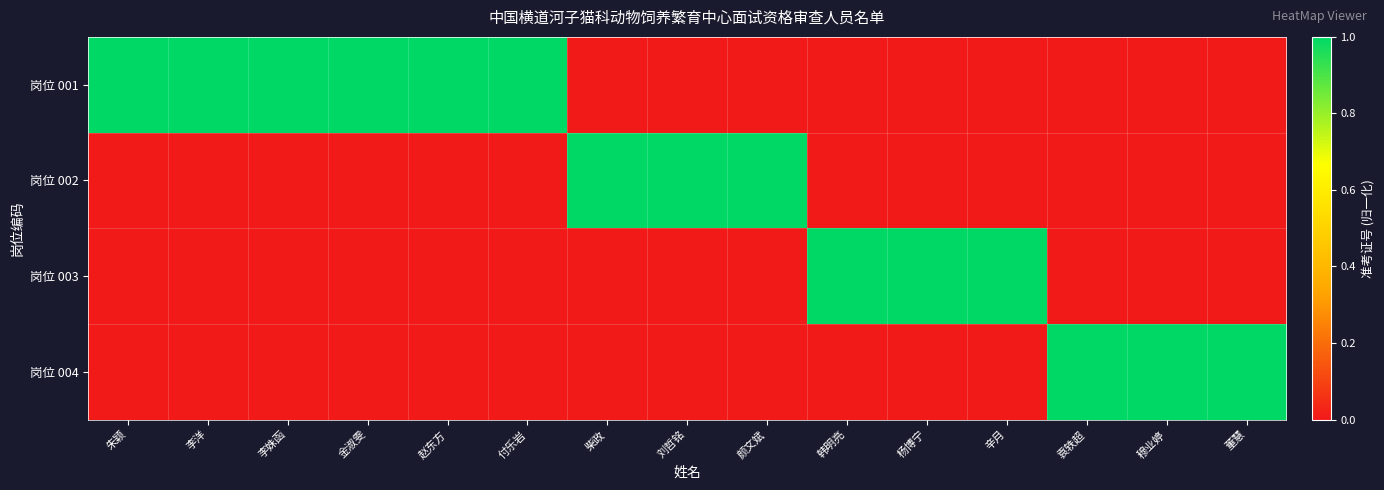

Reading left to right, extract all data points from this chart.

岗位 001: 朱颖=1	李洋=1	李姝函=1	金淑雯=1	赵东方=1	付乐岩=1	柴政=0	刘哲铭=0	颜文斌=0	韩明亮=0	杨博宁=0	辛月=0	袁轶超=0	穆业婷=0	董慧=0
岗位 002: 朱颖=0	李洋=0	李姝函=0	金淑雯=0	赵东方=0	付乐岩=0	柴政=1	刘哲铭=1	颜文斌=1	韩明亮=0	杨博宁=0	辛月=0	袁轶超=0	穆业婷=0	董慧=0
岗位 003: 朱颖=0	李洋=0	李姝函=0	金淑雯=0	赵东方=0	付乐岩=0	柴政=0	刘哲铭=0	颜文斌=0	韩明亮=1	杨博宁=1	辛月=1	袁轶超=0	穆业婷=0	董慧=0
岗位 004: 朱颖=0	李洋=0	李姝函=0	金淑雯=0	赵东方=0	付乐岩=0	柴政=0	刘哲铭=0	颜文斌=0	韩明亮=0	杨博宁=0	辛月=0	袁轶超=1	穆业婷=1	董慧=1